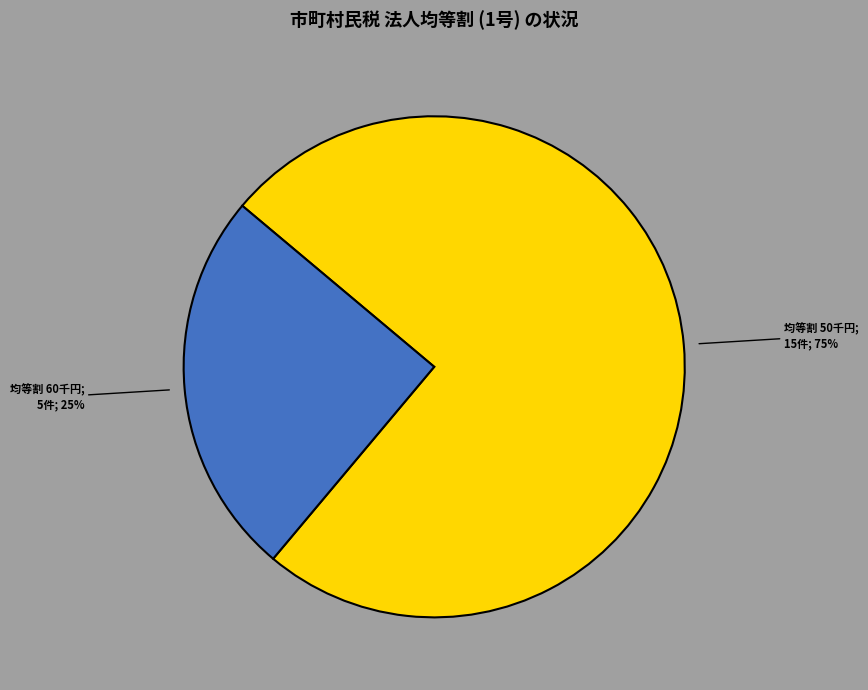

To the nearest percent, what is the difference between the largest and smallest slice percentages?

50%